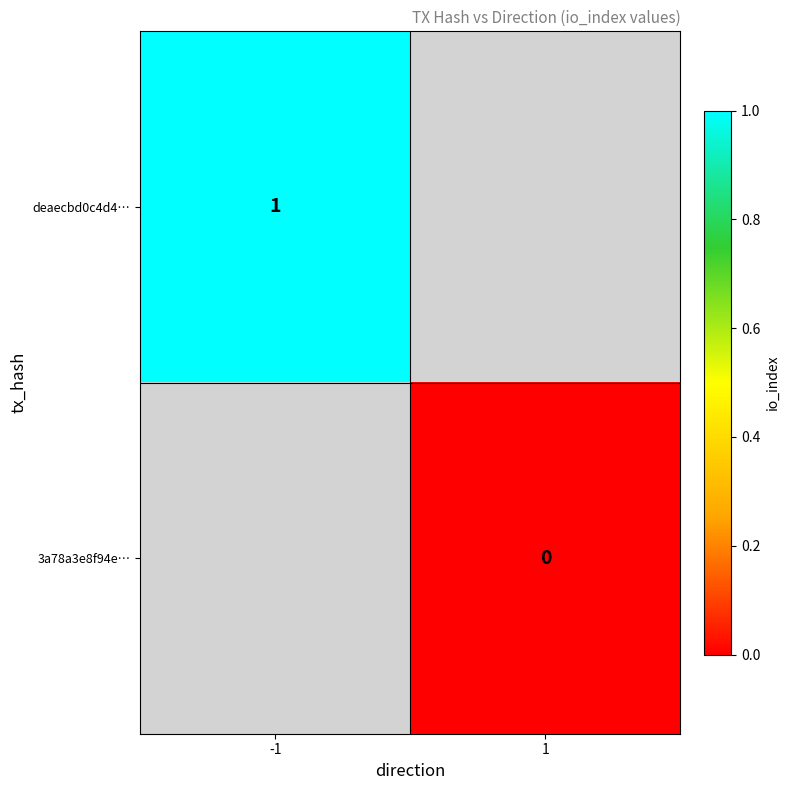

Is the value of 3a78a3e8f94e… at 1 greater than the value of deaecbd0c4d4… at -1?

No